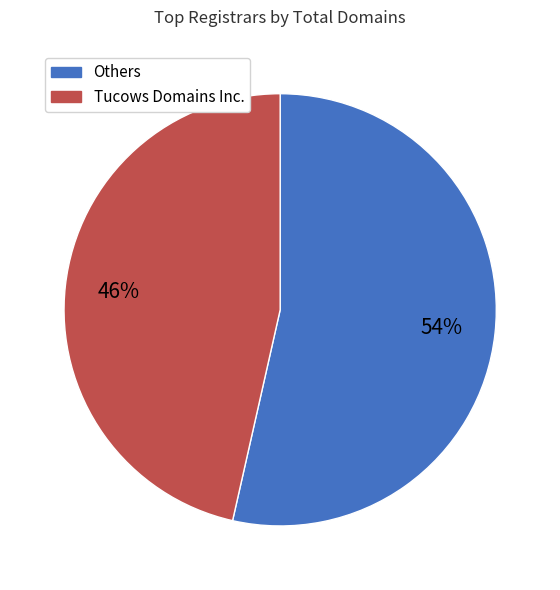

To the nearest percent, what is the combined percentage of Others and Tucows Domains Inc.?

100%